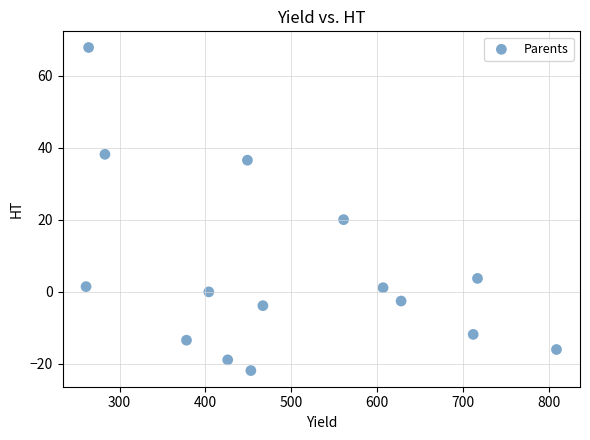

What Y value in the scatter plot is closest to 23?

20.1